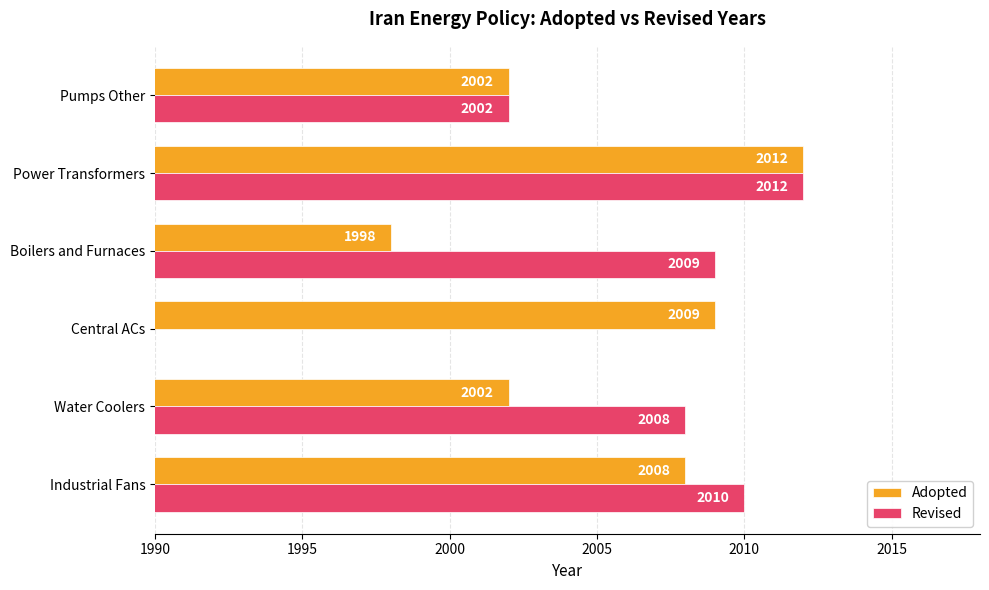

How many categories are shown in the chart?

6